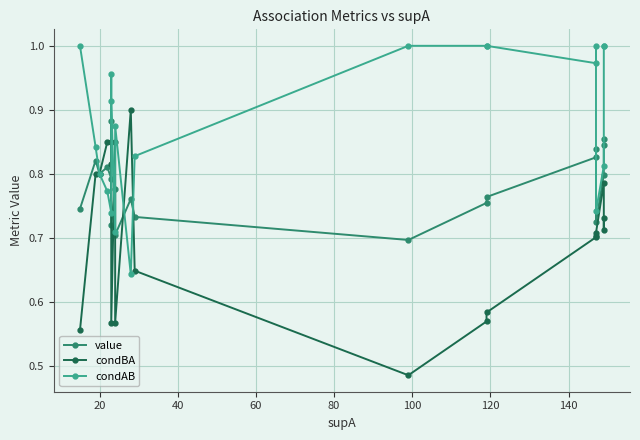

True or false: condBA has more than 2 points higher than both neighbors.

True